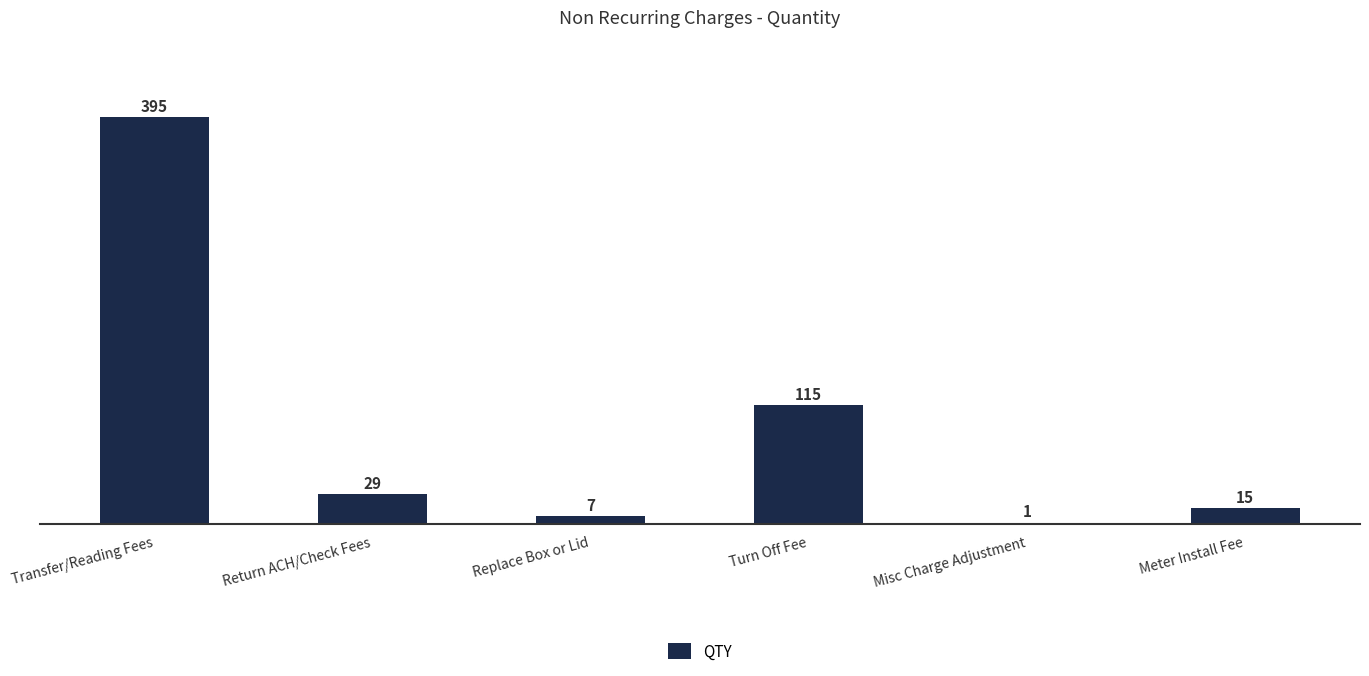

What is the maximum value shown in the chart?

395